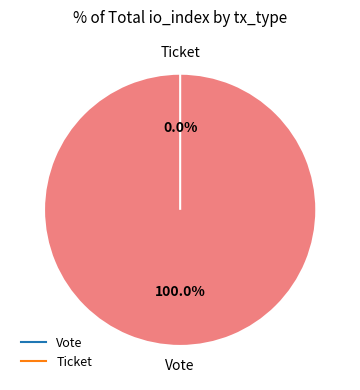

Which category has the biggest portion of the pie?

Vote